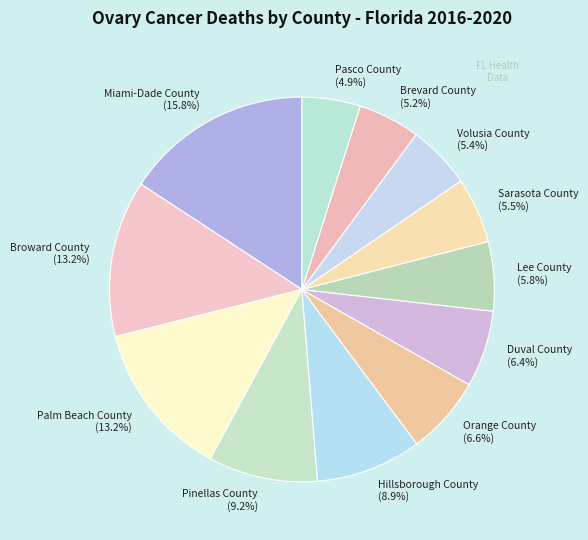

To the nearest percent, what percentage of the pie is Pasco County?

5%